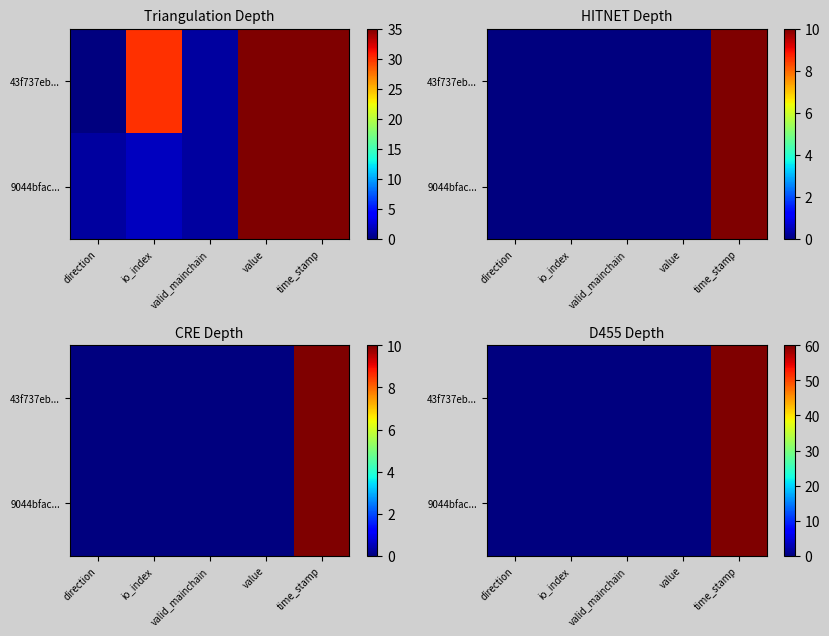

Which has a higher value, value or io_index?

value